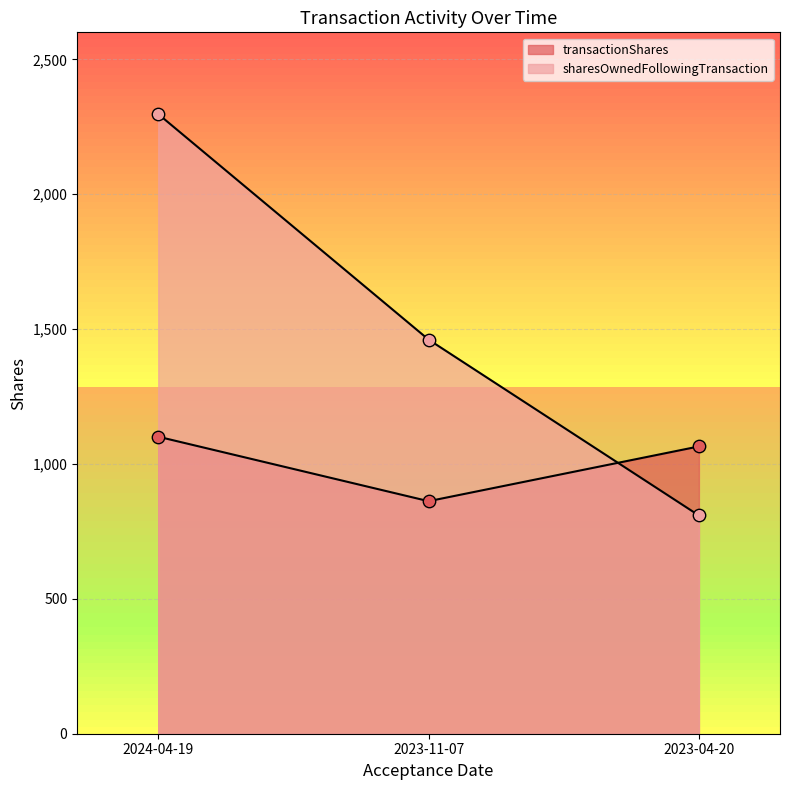

At how many categories does at least one series exceed 2177?

1